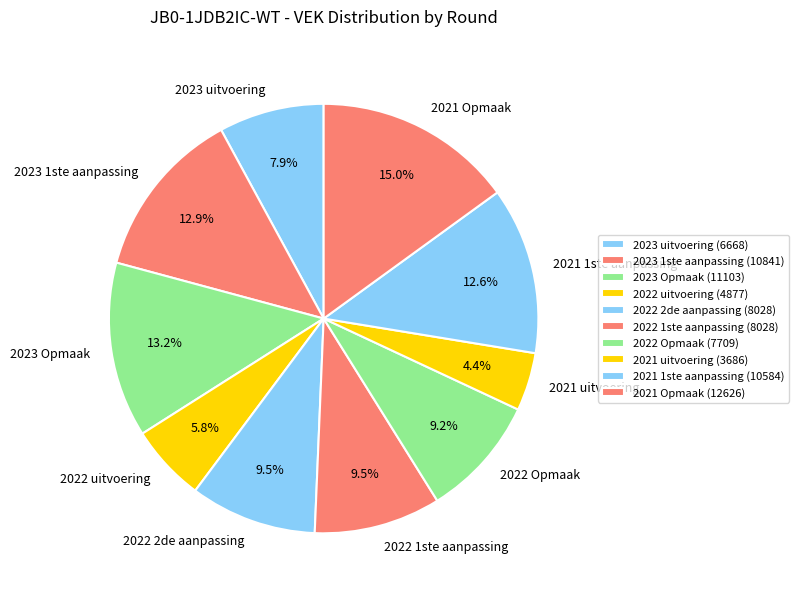

Is it true that 2022 Opmaak is 9% of the pie?

True